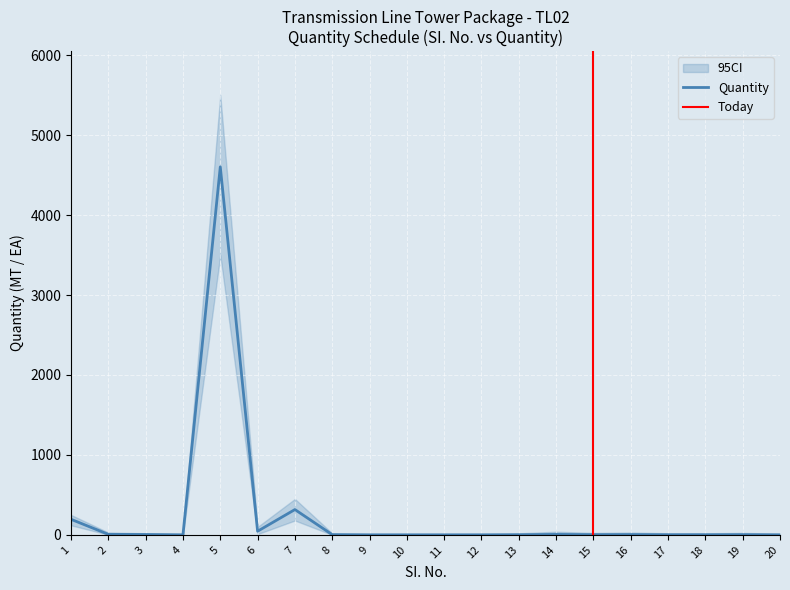

Which has a higher value, 18 or 5?

5